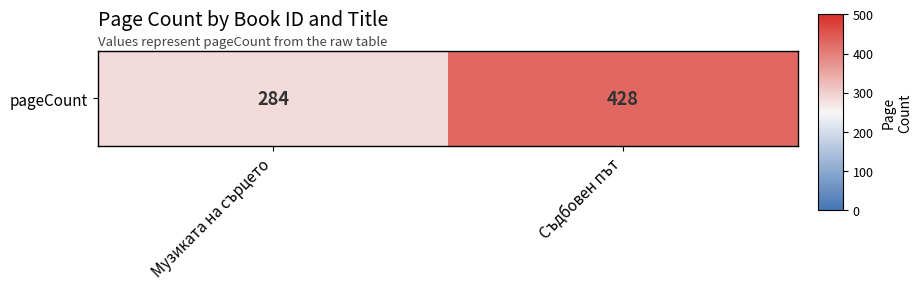

List the labels in order of value, smallest first.

Музиката на сърцето, Съдбовен път